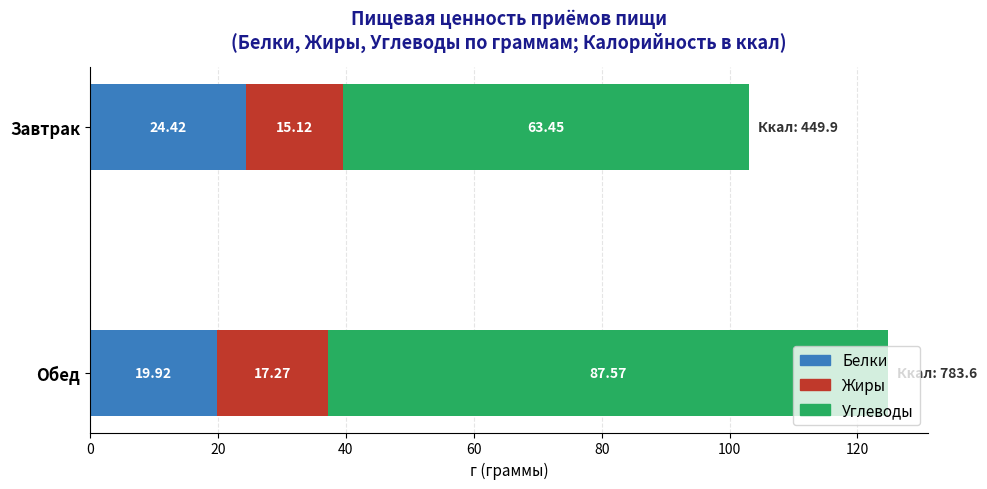

Rank the categories by Белки value from lowest to highest.

Обед, Завтрак